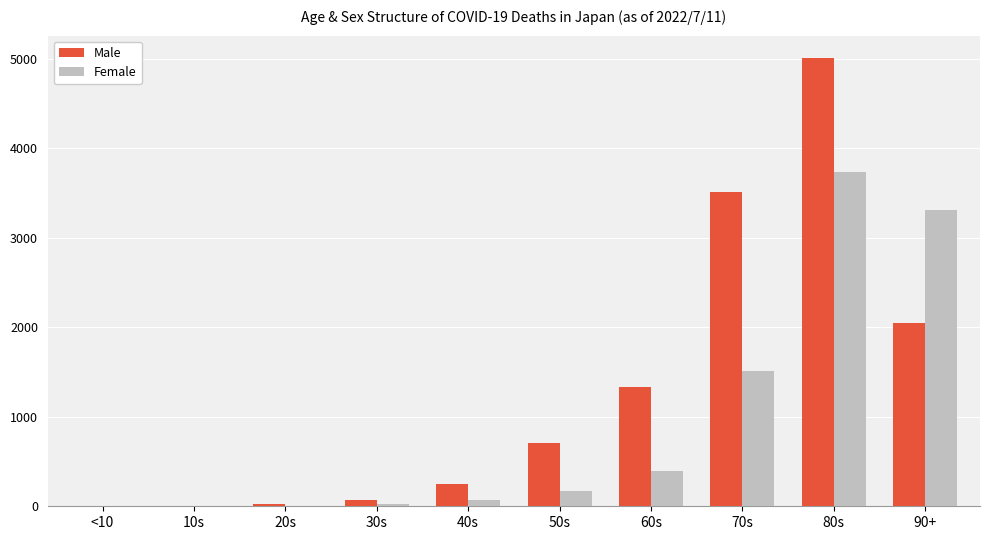

How many series are shown in this chart?

2